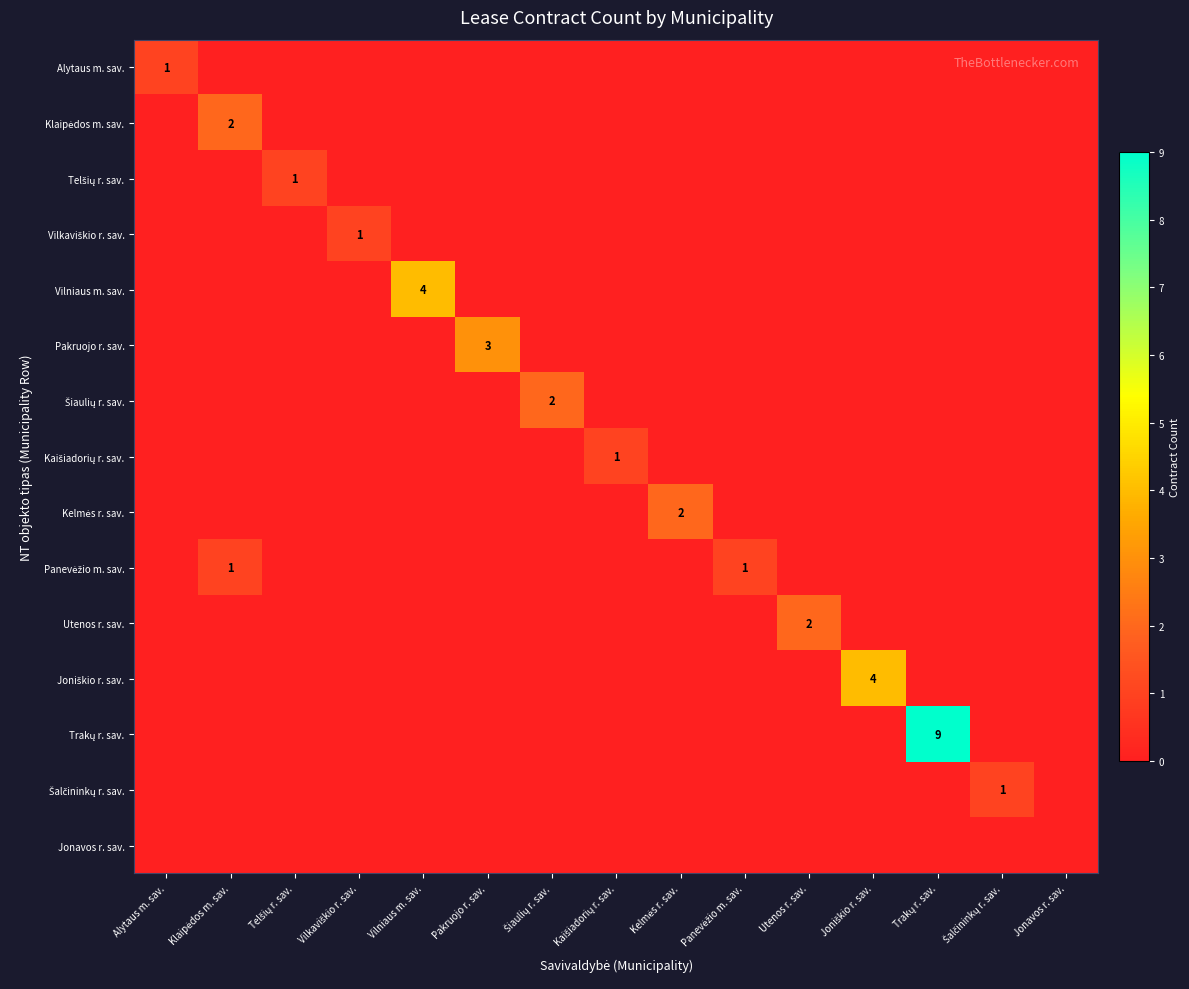

At which category does the chart reach its peak across all series?

Trakų r. sav.